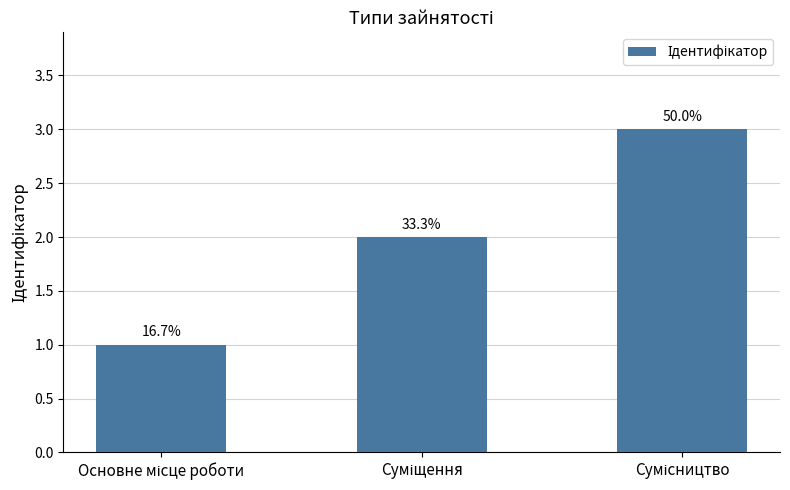

Are the bars horizontal?

No